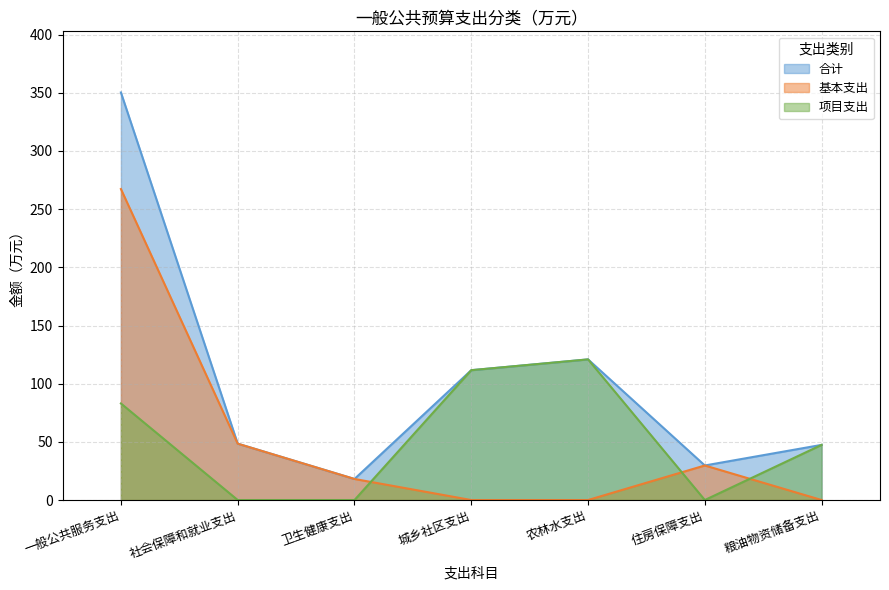

Is it true that 基本支出 equals 267.3 at 一般公共服务支出?

True